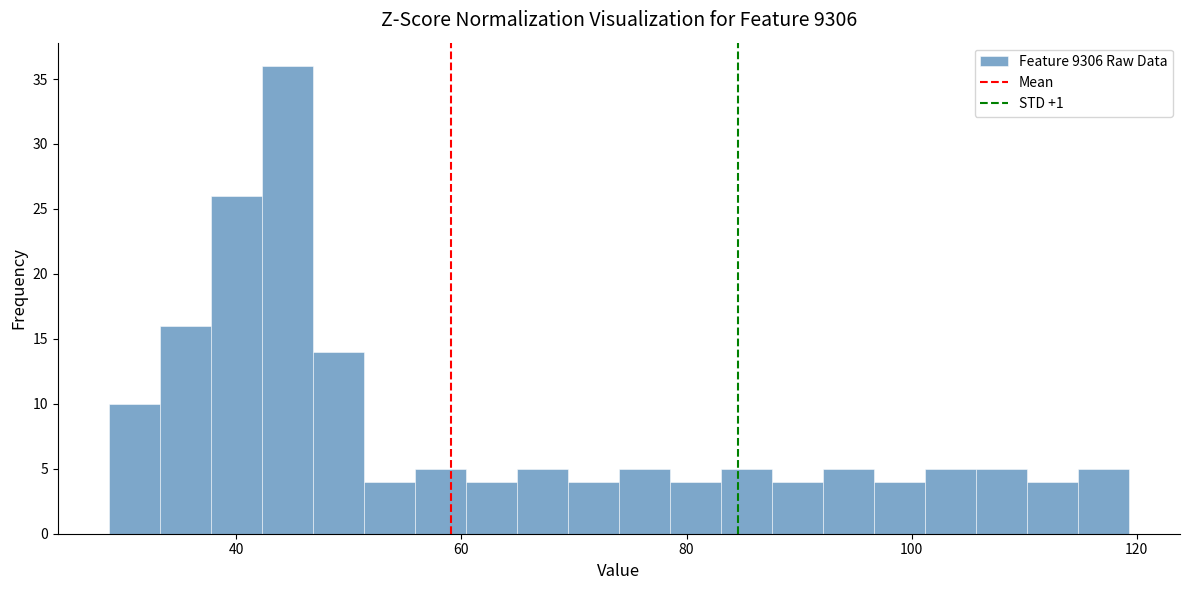

Read against the x-axis, roughly where is the centre of the tallest bar?

44